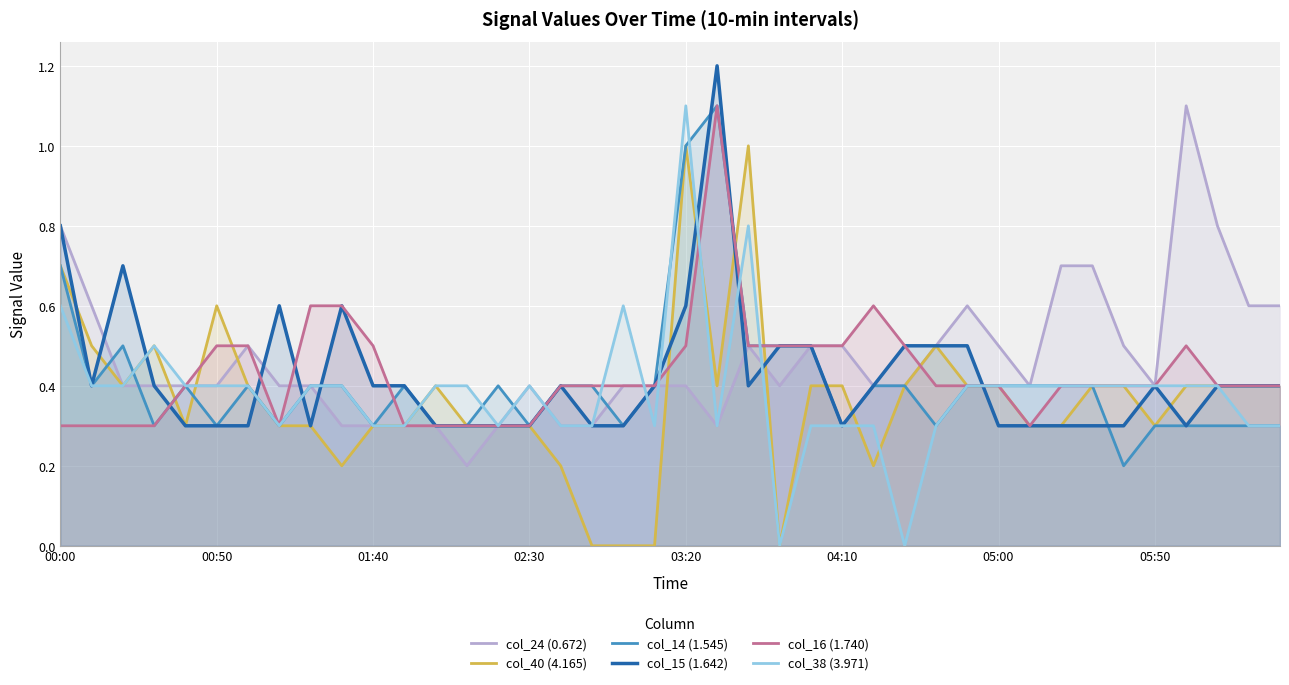

The col_24 (0.672) series shows 0.7 at 04:10. True or false?

False